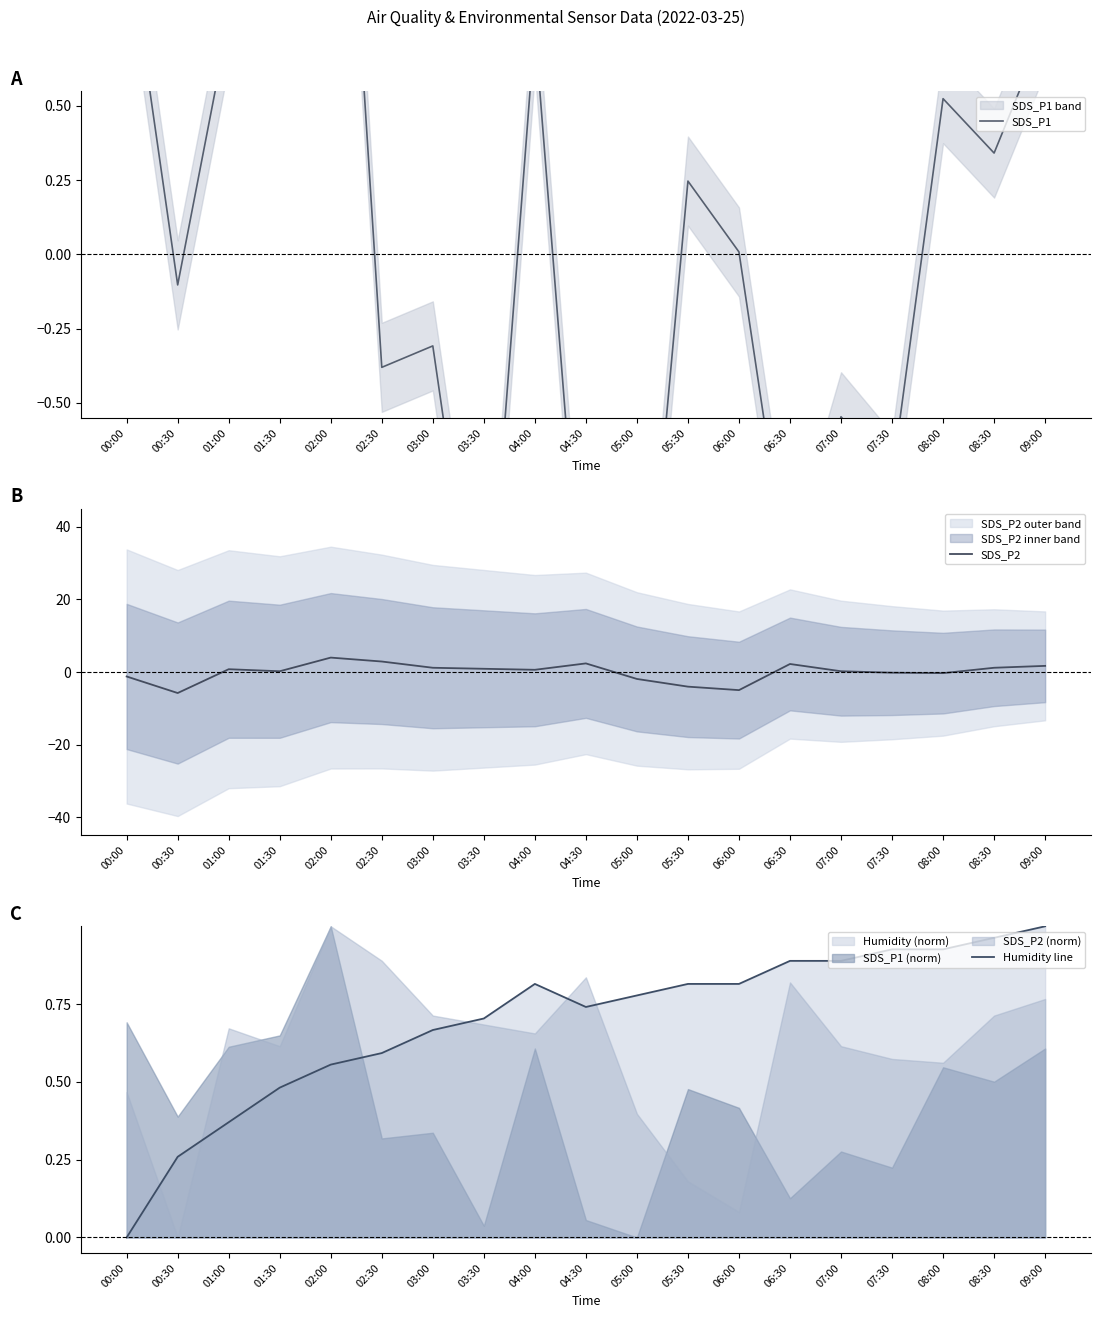

At which category is the sum across all series the highest?

02:00